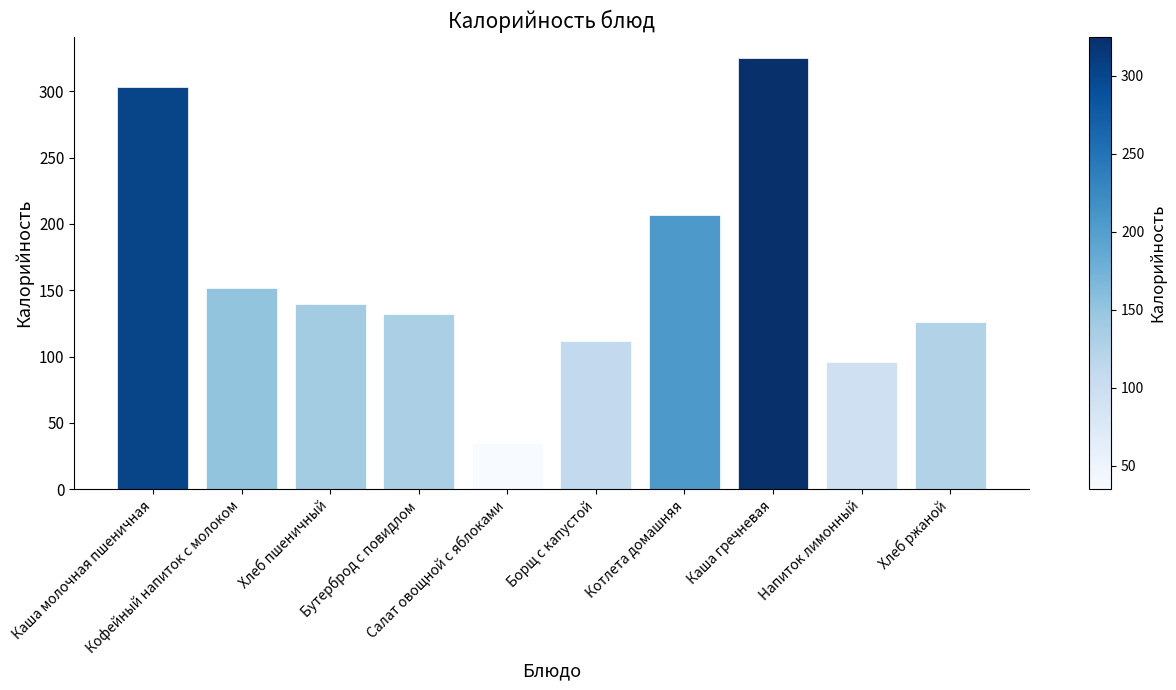

Which category has the highest value across all series?

Каша гречневая